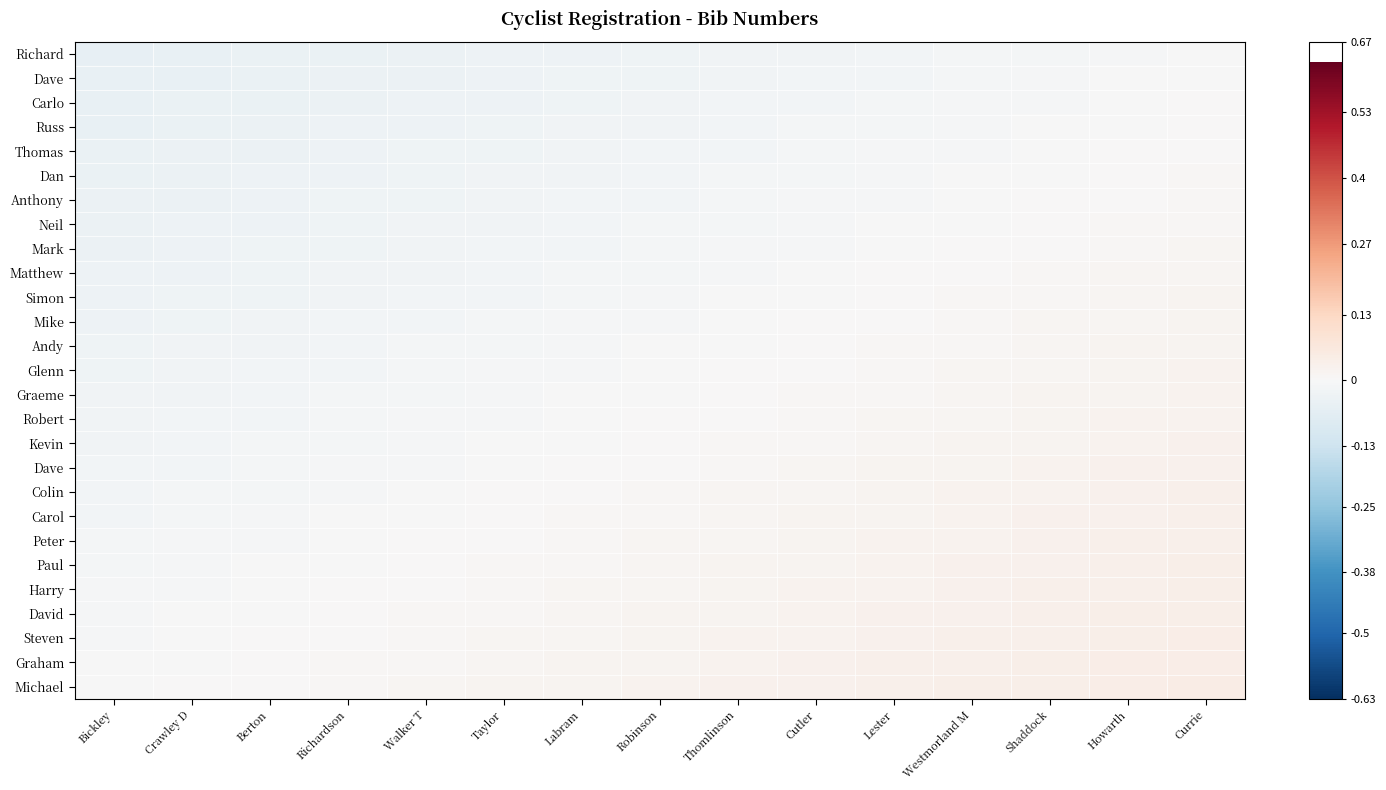

How many categories are shown in the chart?

15